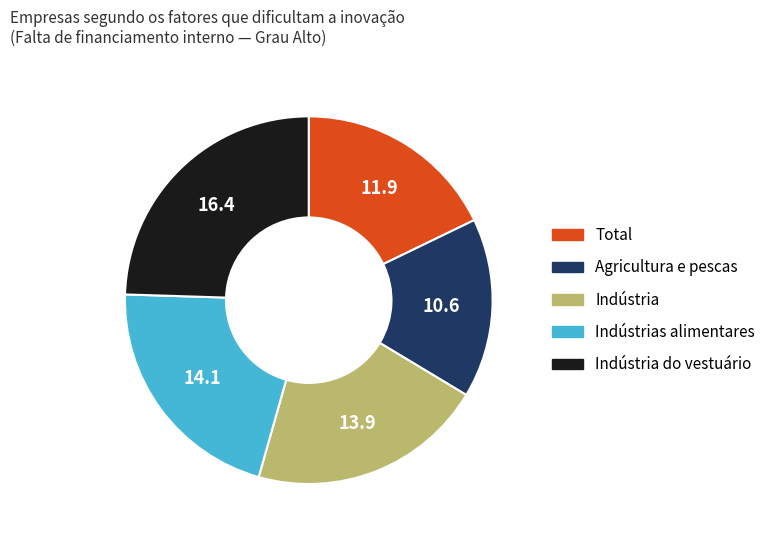

Which slice is the smallest?

Agricultura e pescas